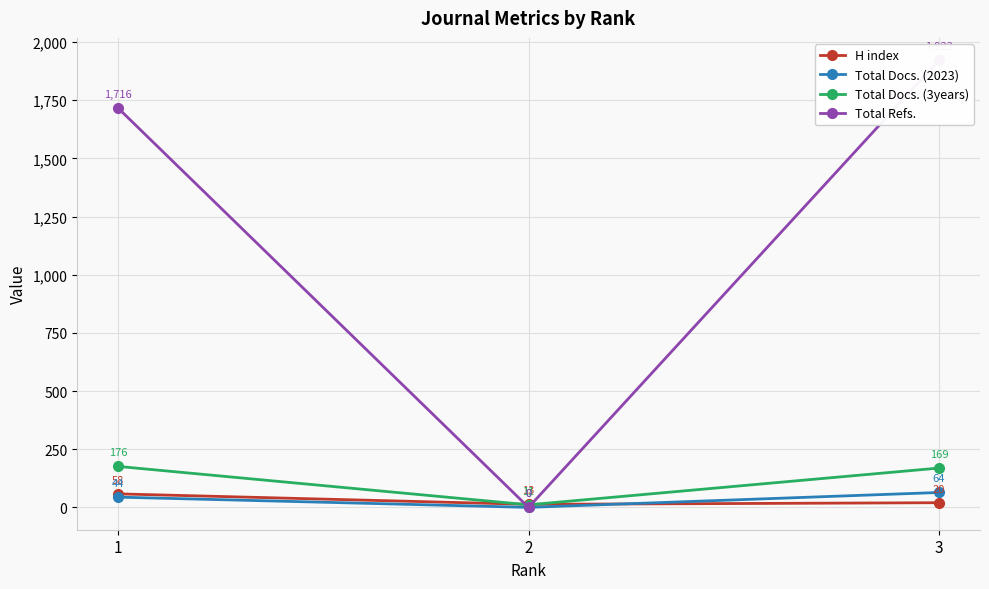

True or false: Total Docs. (3years) has a value of 11 at 2.

True